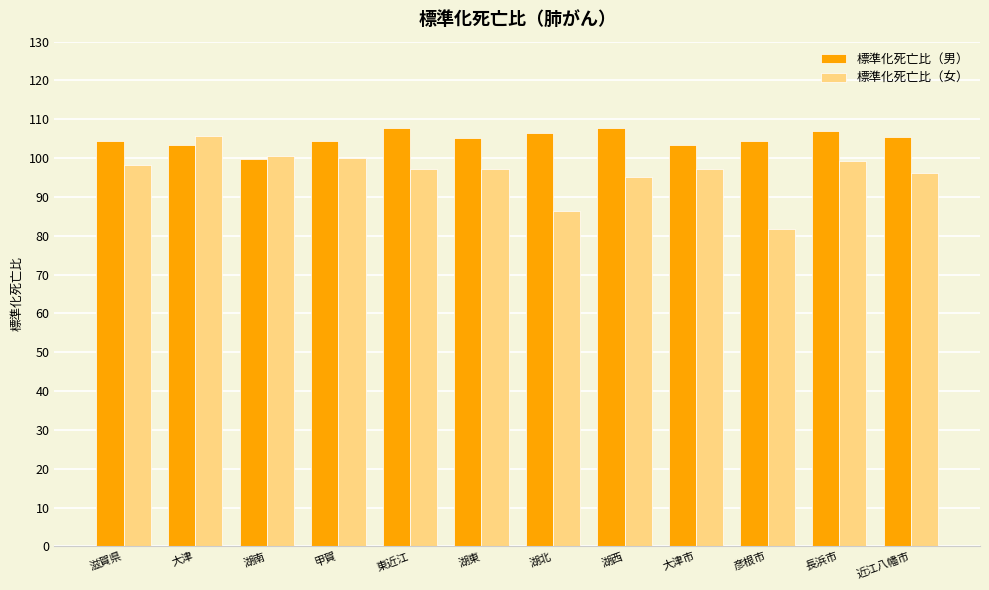

True or false: 標準化死亡比（女） has a value of 50.2 at 湖北.

False